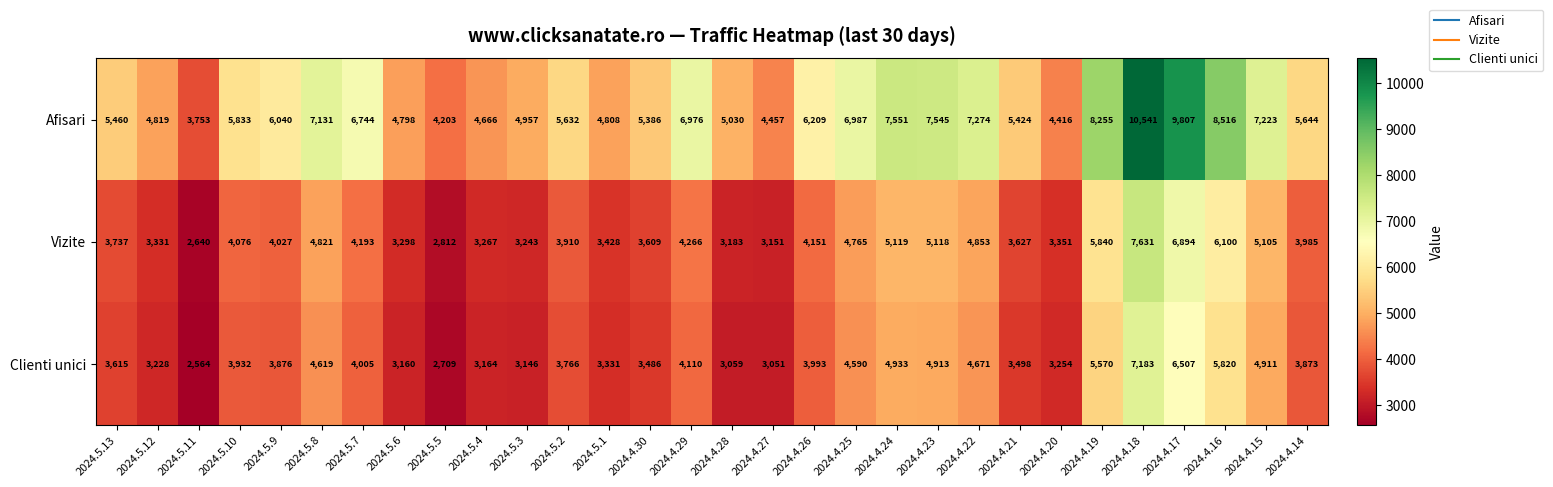

What is the difference between the maximum and minimum values in the Vizite series?

4991